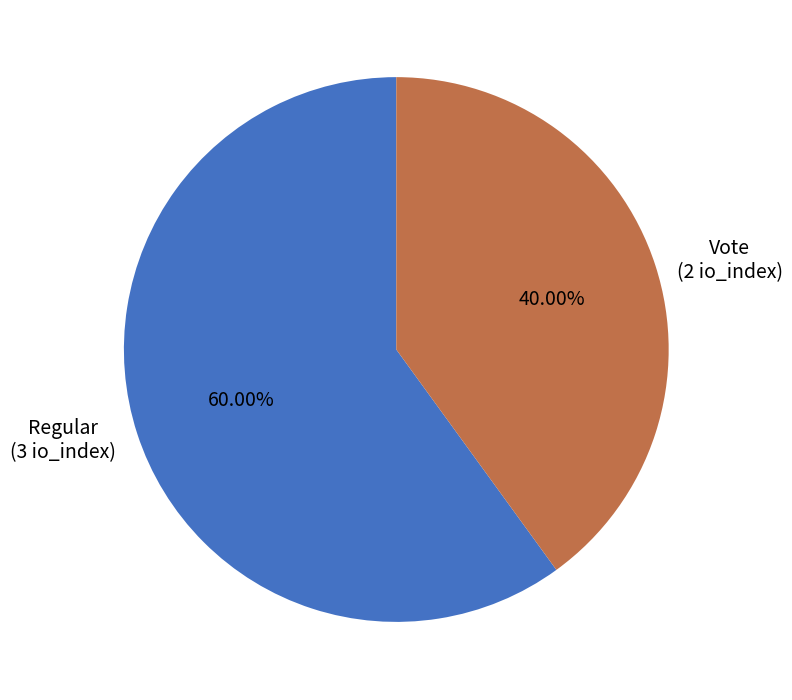

What is the ratio of the value at Vote to the value at Regular?

0.7